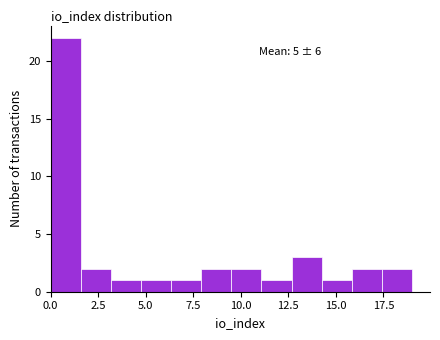

Around what value on the x-axis is the tallest bar? Give the approximate position of its centre, as read against the axis.

1.0